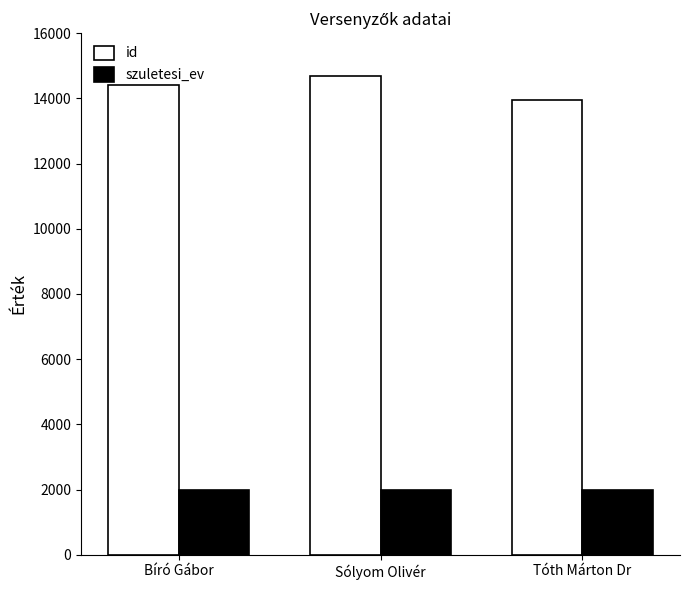

The id series shows 14418 at Bíró Gábor. True or false?

True